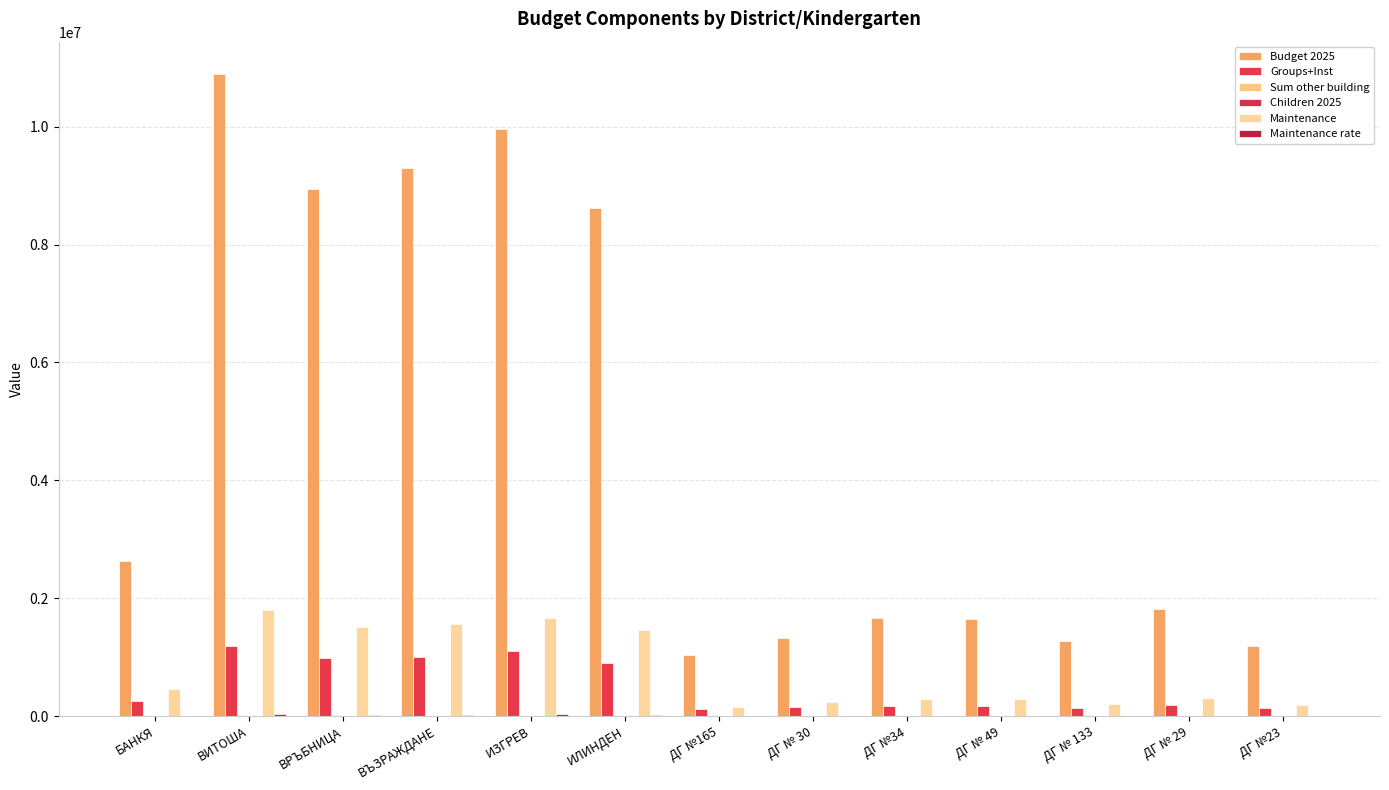

Count the number of categories in the chart.

13